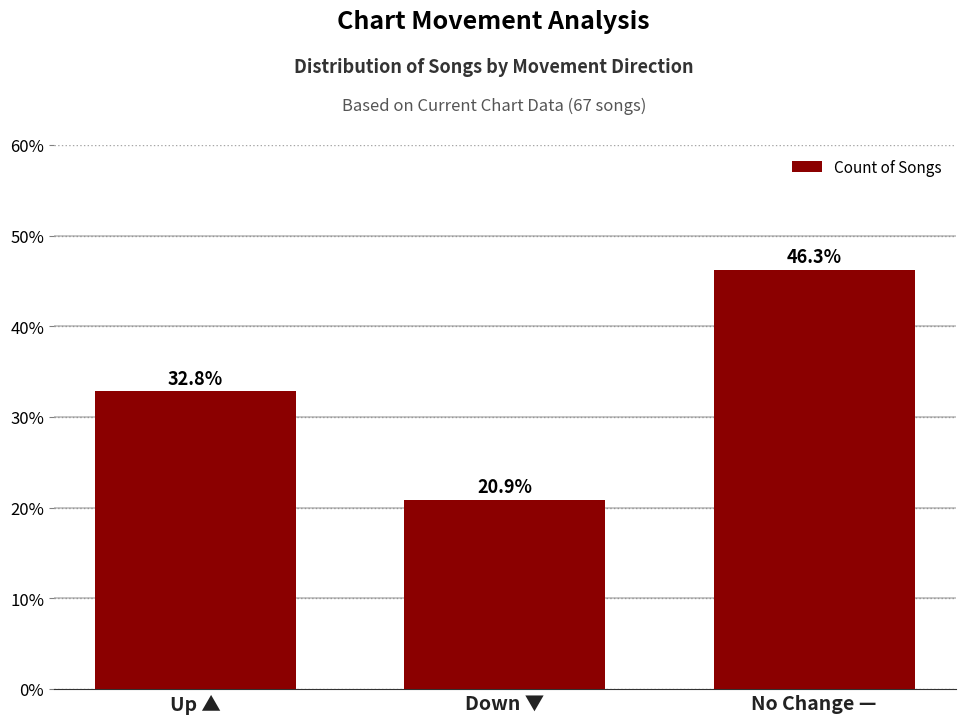

How many bars are there in total?

3